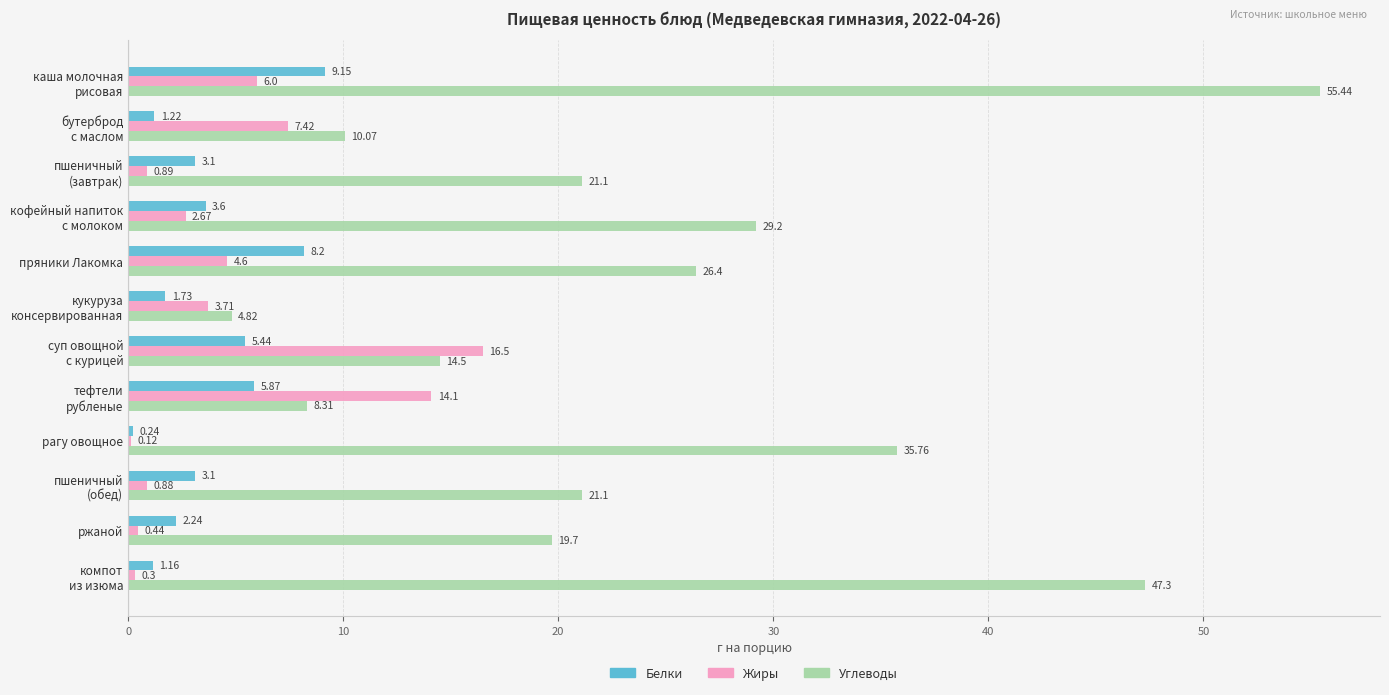

Which series has the largest total across all categories?

Углеводы